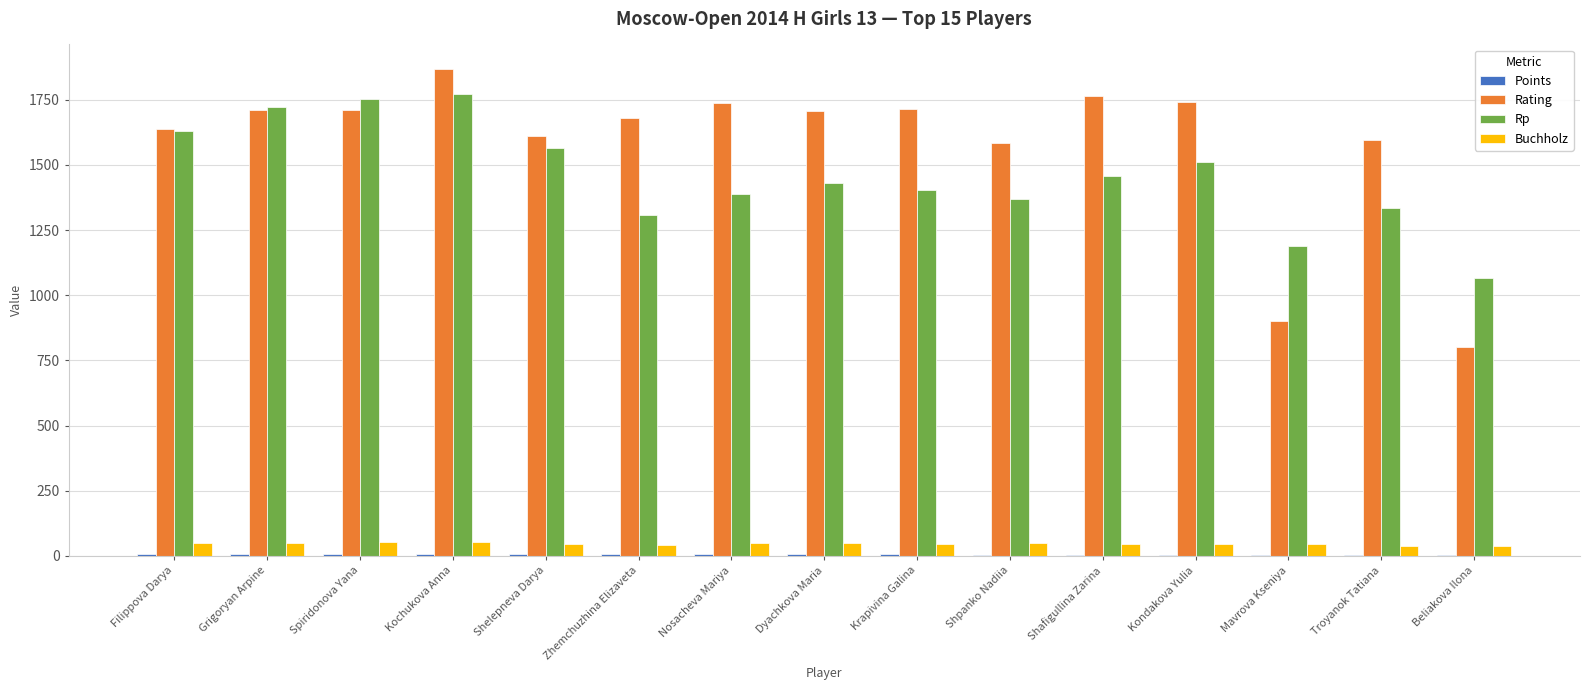

Which series has the largest total across all categories?

Rating